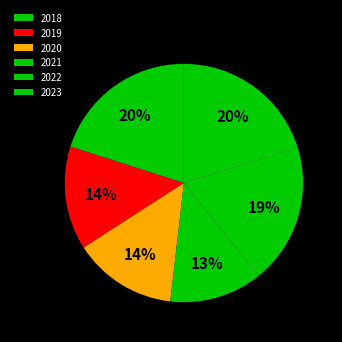

Which has a higher value, 2022 or 2023?

2023